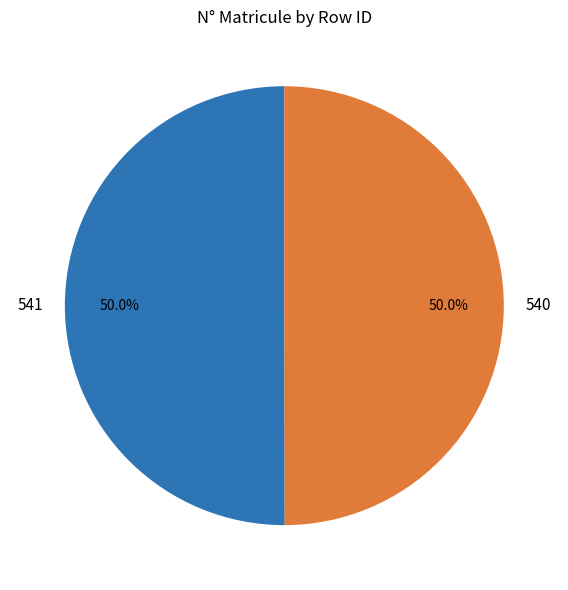

To the nearest percent, what percentage of the pie is 541?

50%